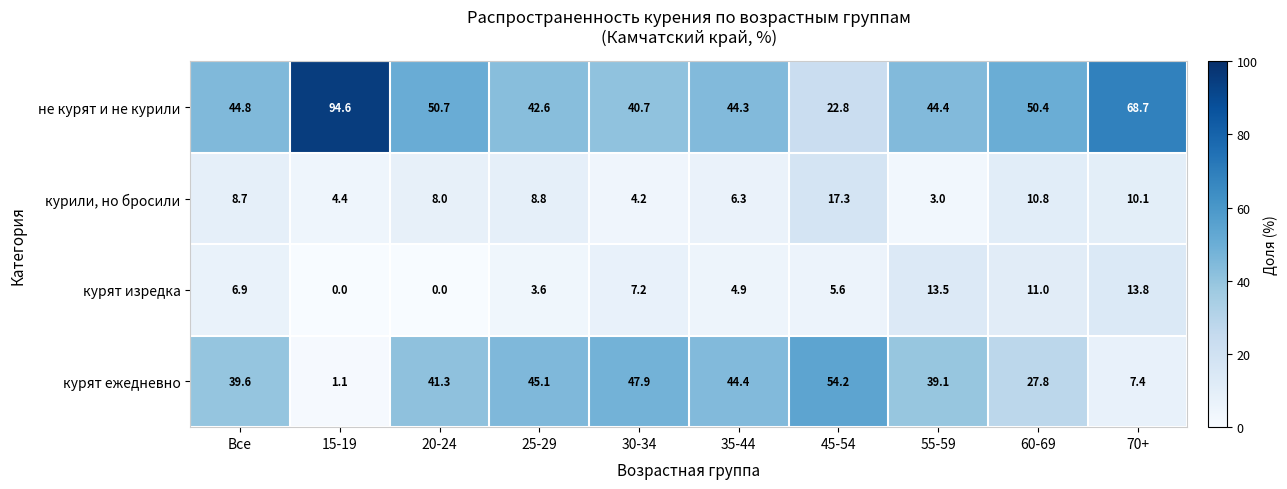

Which series changed the most between 15-19 and 55-59?

не курят и не курили